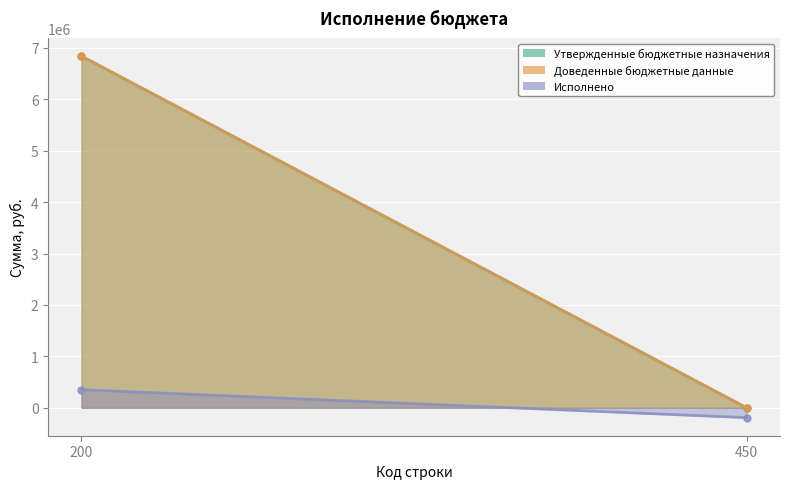

List the labels in order of Исполнено value, largest first.

200, 450